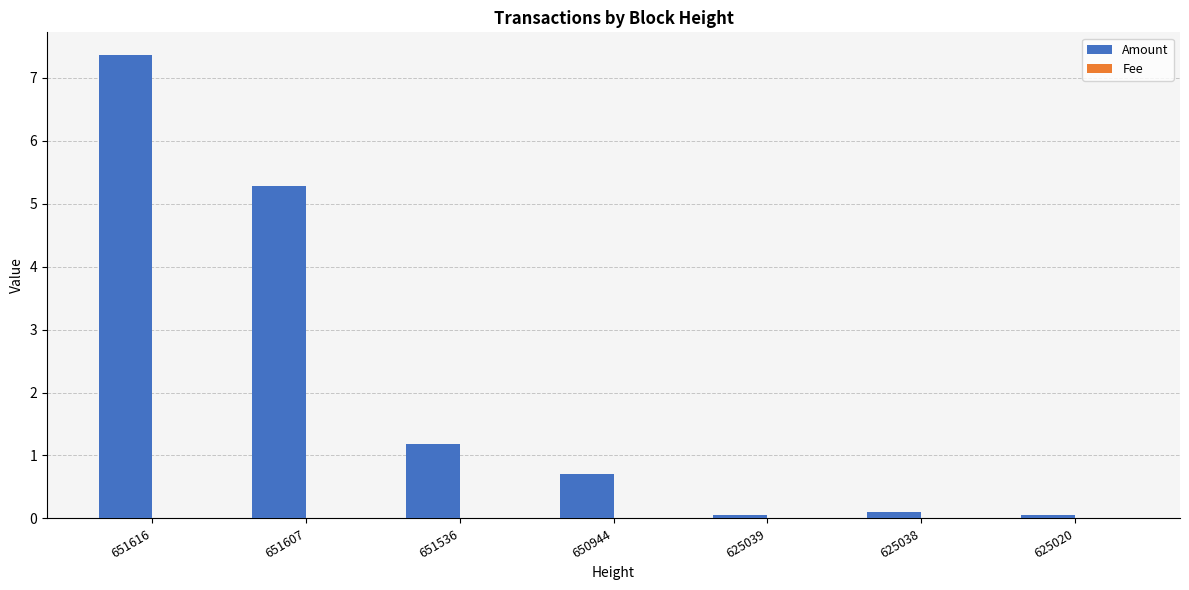

What is the greatest value displayed?

7.4